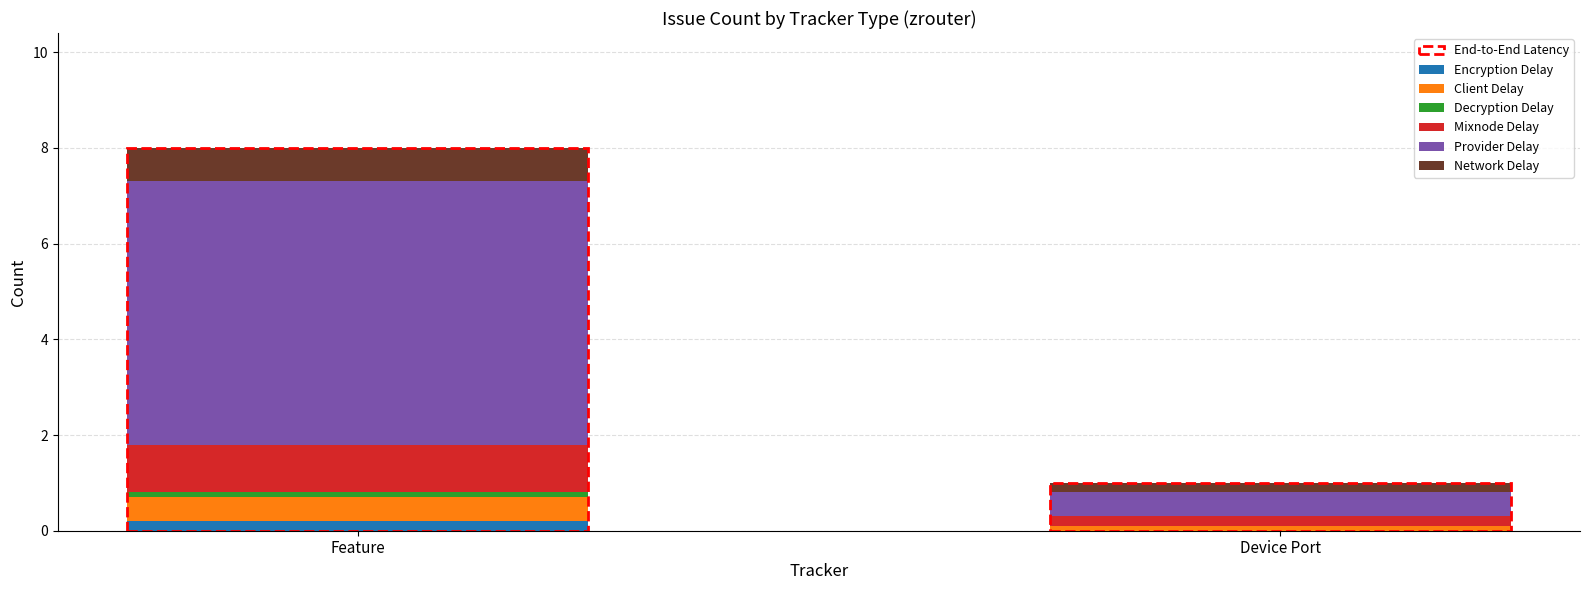

At which category is the sum across all series the highest?

Feature